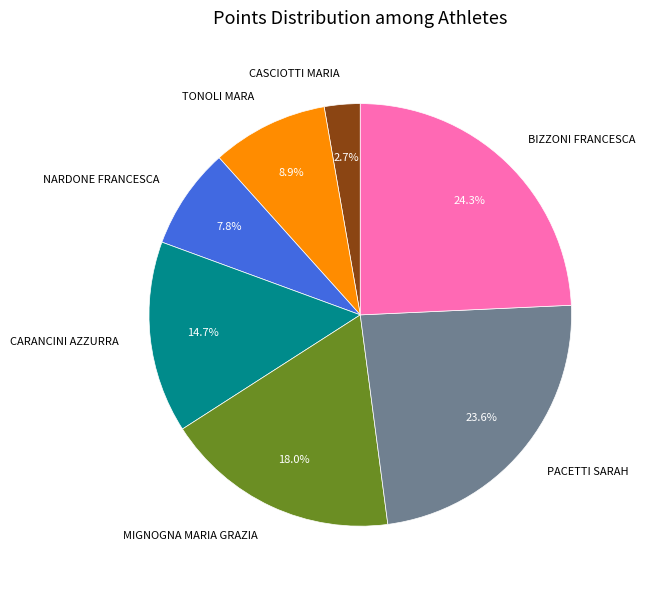

To the nearest percent, what is the combined percentage of TONOLI MARA and BIZZONI FRANCESCA?

33%